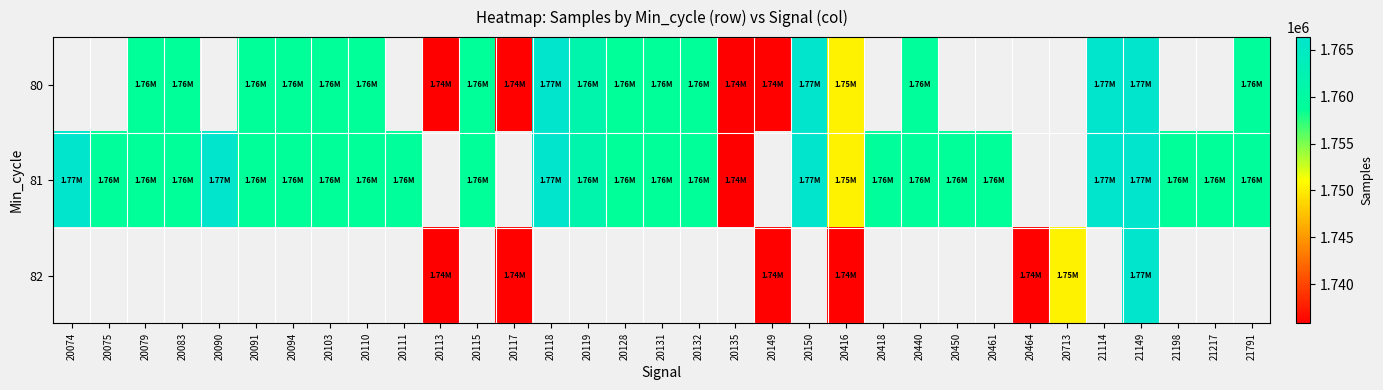

Which category has the lowest value in the 81 series?

20135